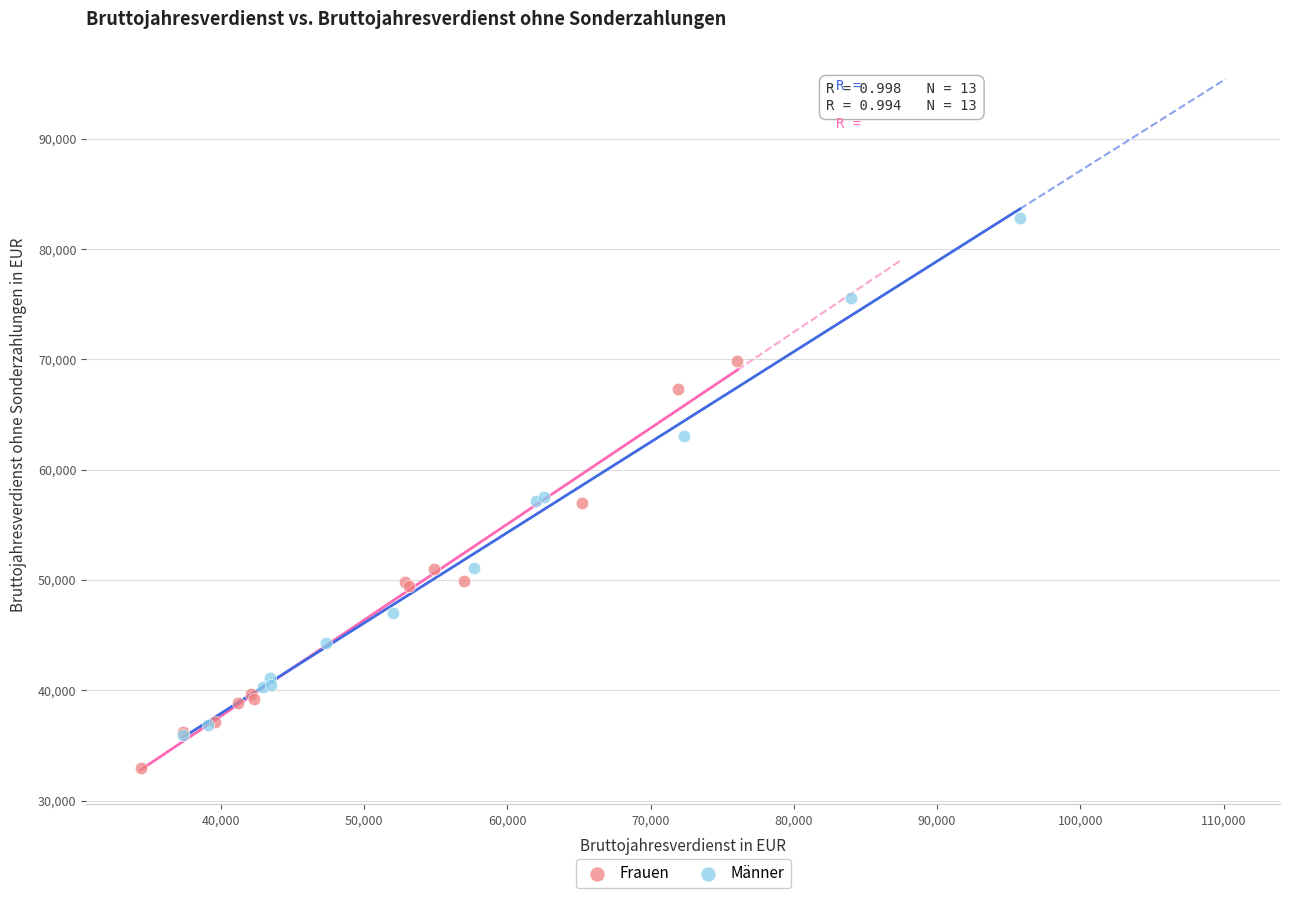

Which series contains the lowest Y value?

Frauen